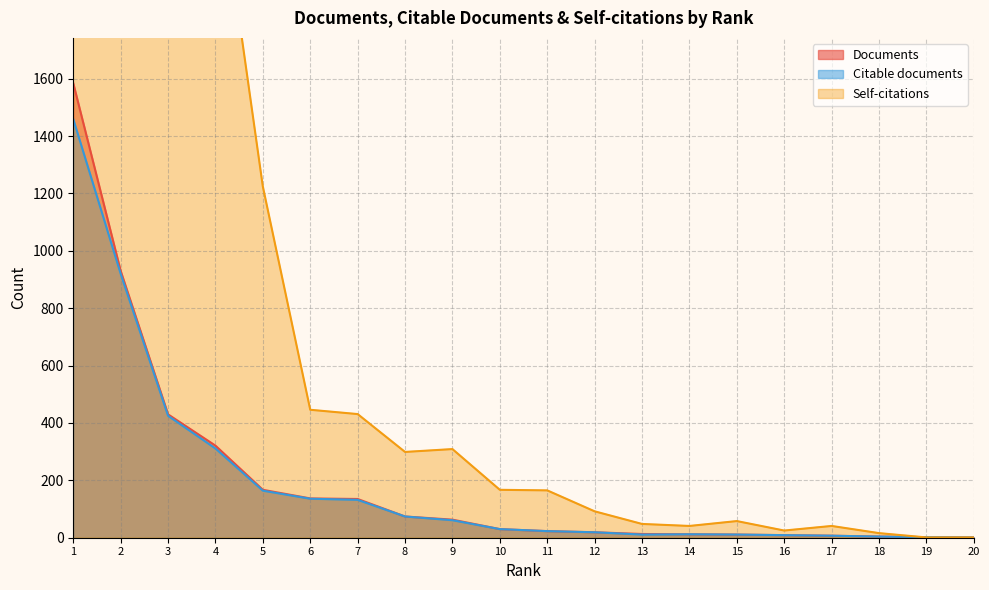

What is the minimum value for Self-citations?

1